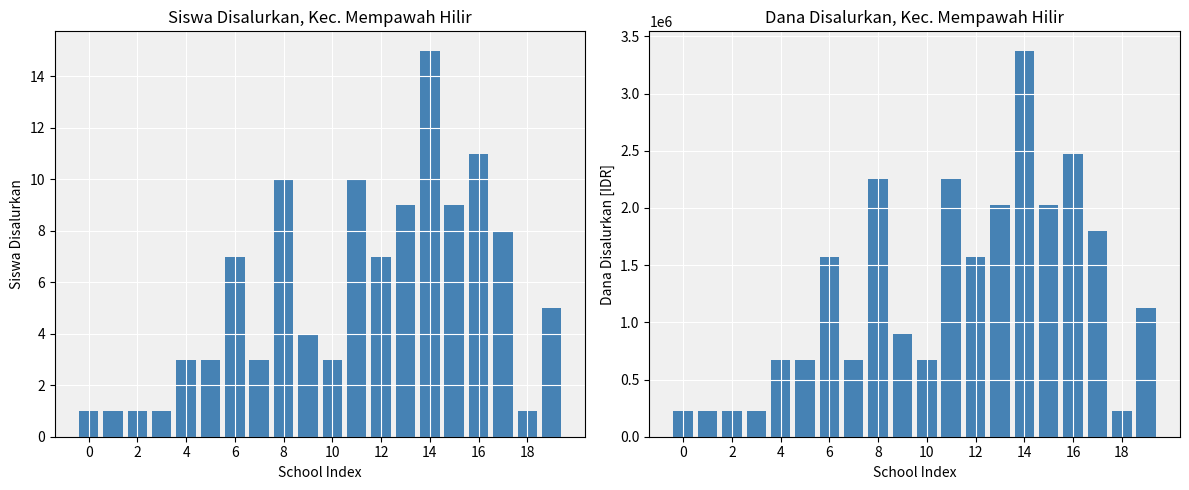

At which category is the sum across all series the highest?

14